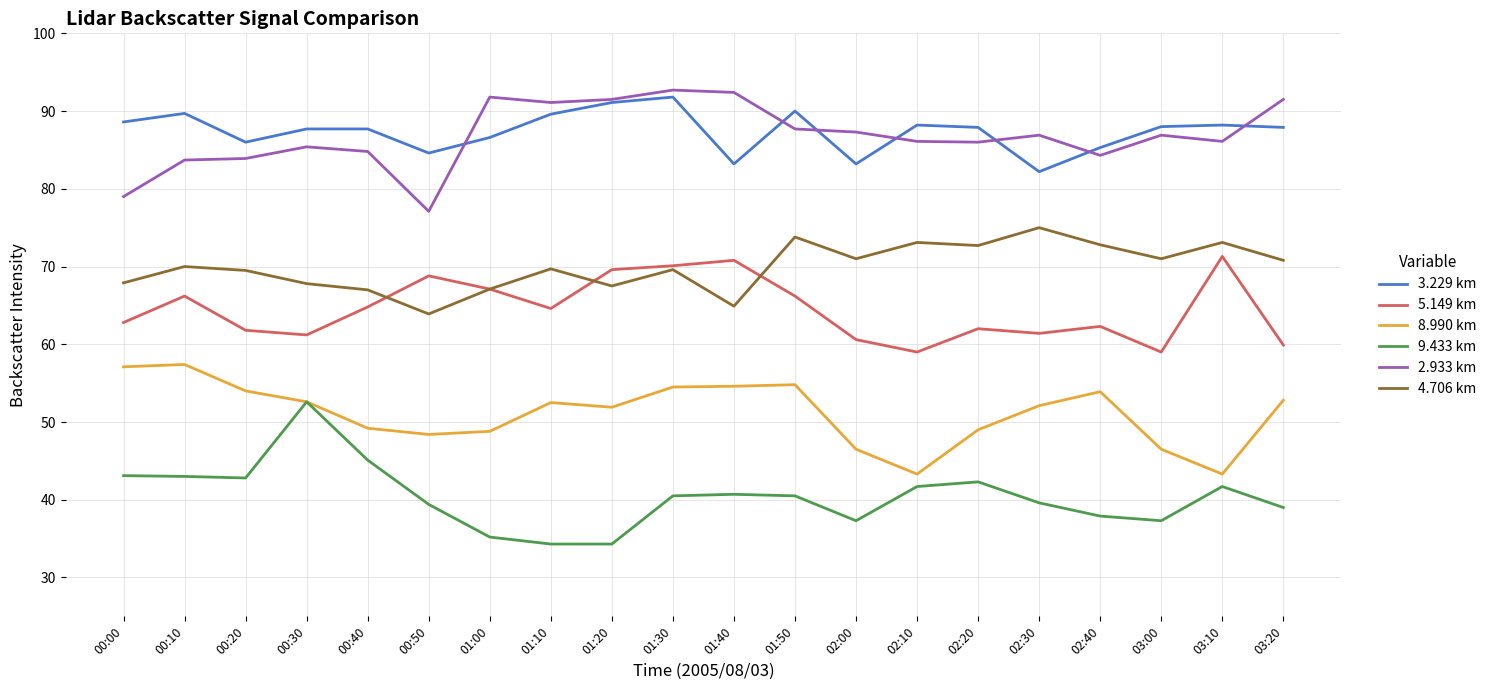

What is the difference between the highest and lowest values at 00:10?

46.7